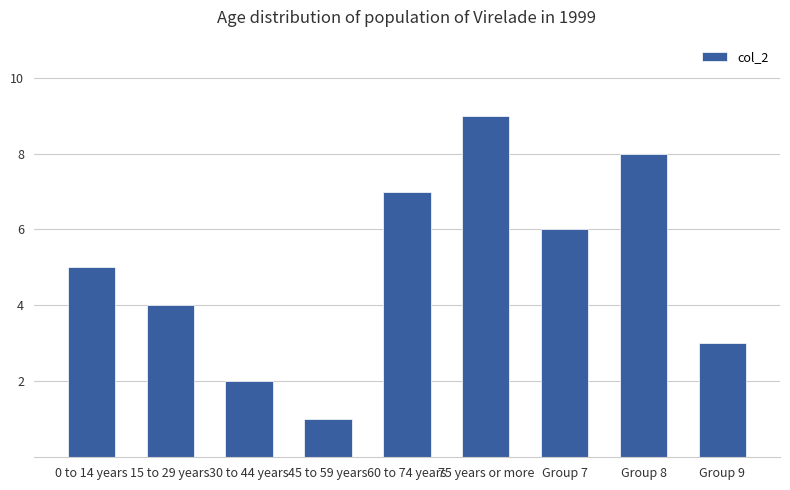

What is the difference between the maximum and minimum values?

8